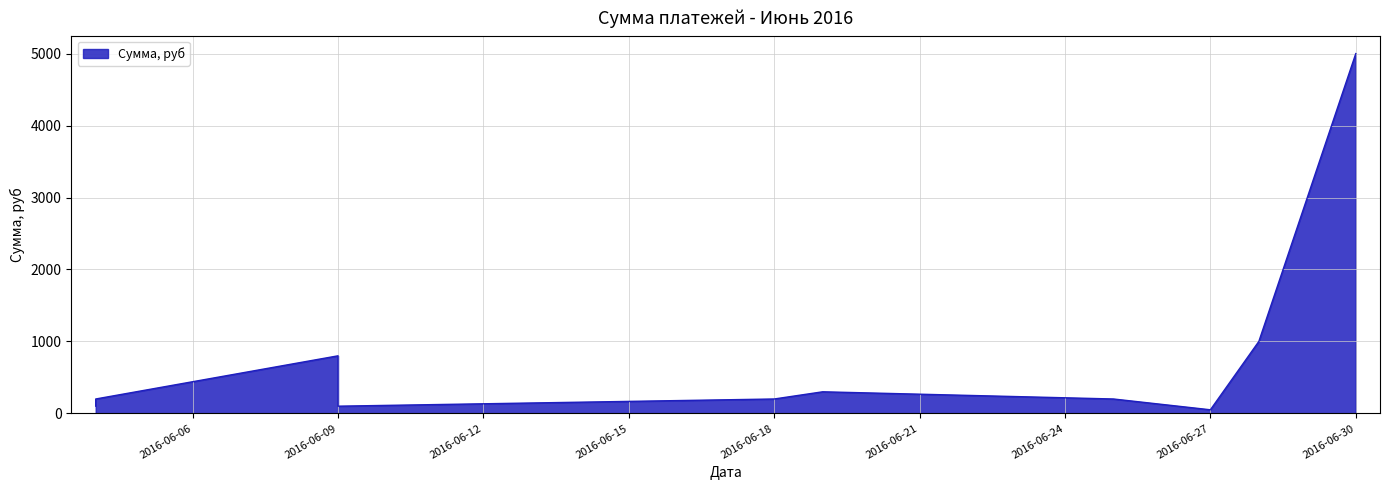

What is the minimum value shown in the chart?

50